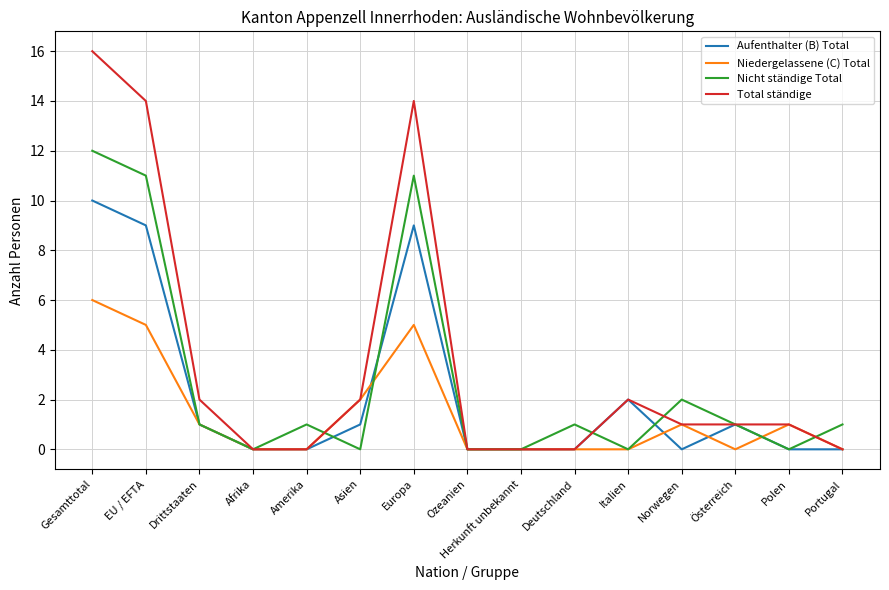

List the series in order of their peak value, highest first.

Total ständige, Nicht ständige Total, Aufenthalter (B) Total, Niedergelassene (C) Total